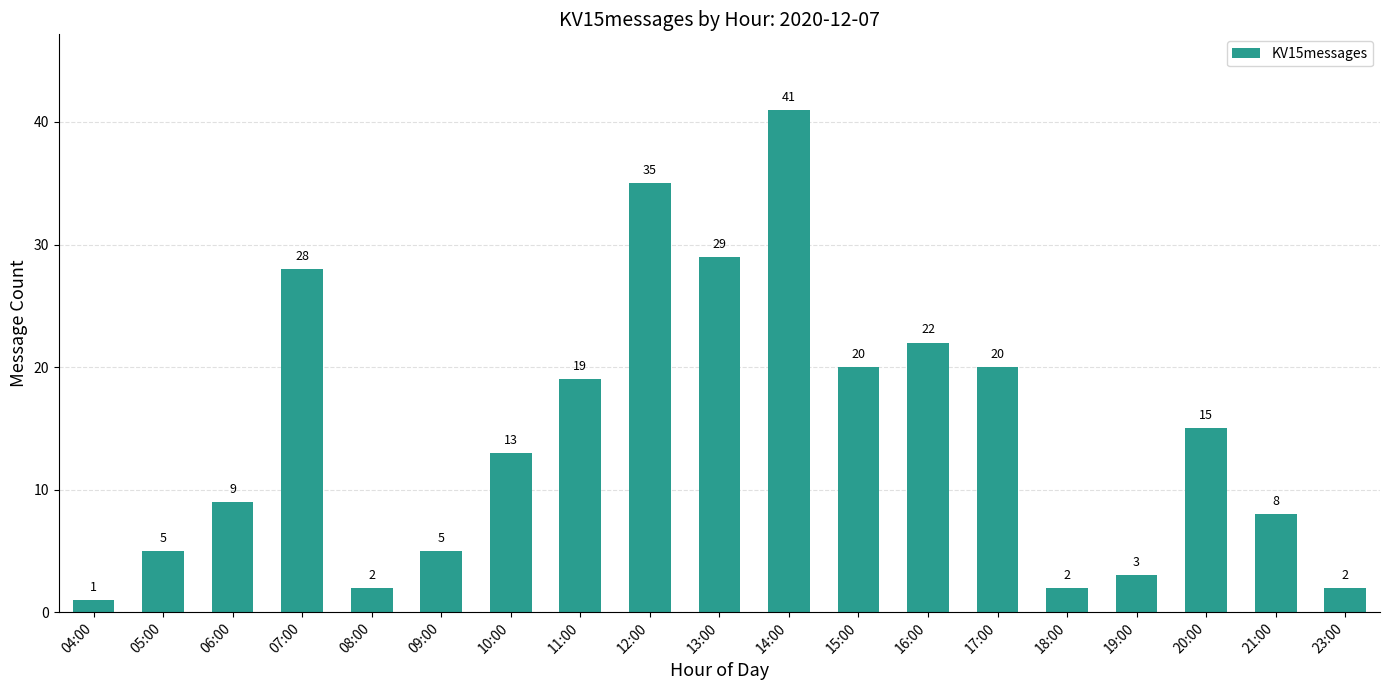

Approximately how many times larger is the value at 15:00 compared to 05:00?

4.0